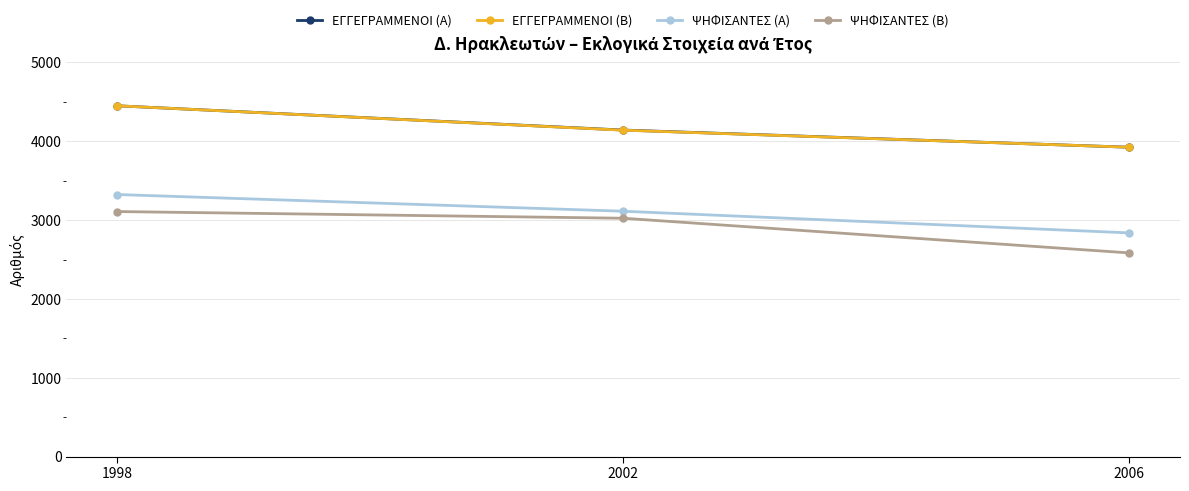

What is the difference between the highest and lowest values at 2006?

1341